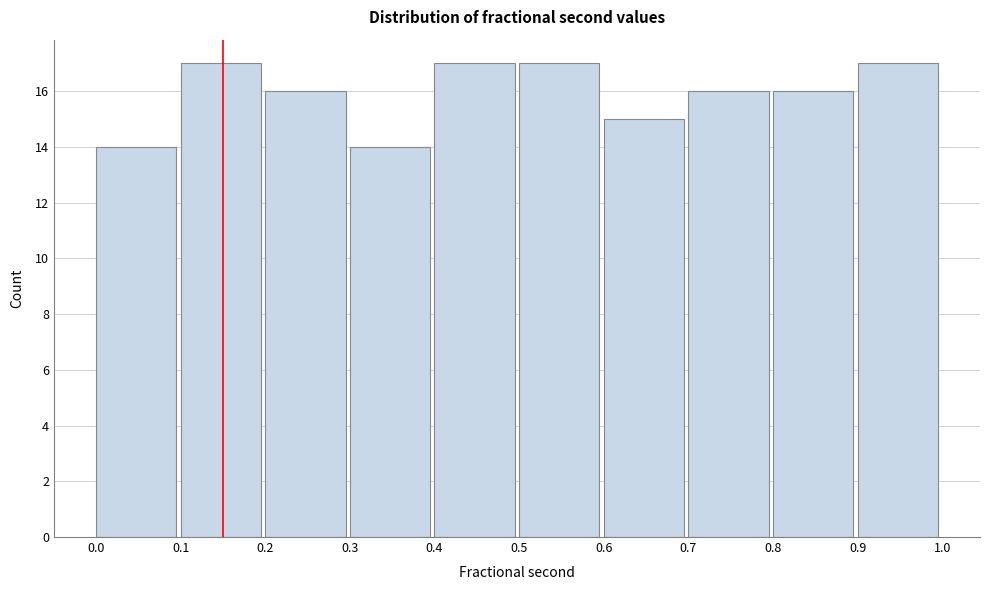

Reading left to right, list every bar in this chart as the range it spans on the x-axis followed by its height. The values are not printed on the chart, so give them approximately, as read against the axis.

0.0 to 0.1: 14
0.1 to 0.2: 17
0.2 to 0.3: 16
0.3 to 0.4: 14
0.4 to 0.5: 17
0.5 to 0.6: 17
0.6 to 0.7: 15
0.7 to 0.8: 16
0.8 to 0.9: 16
0.9 to 1.0: 17